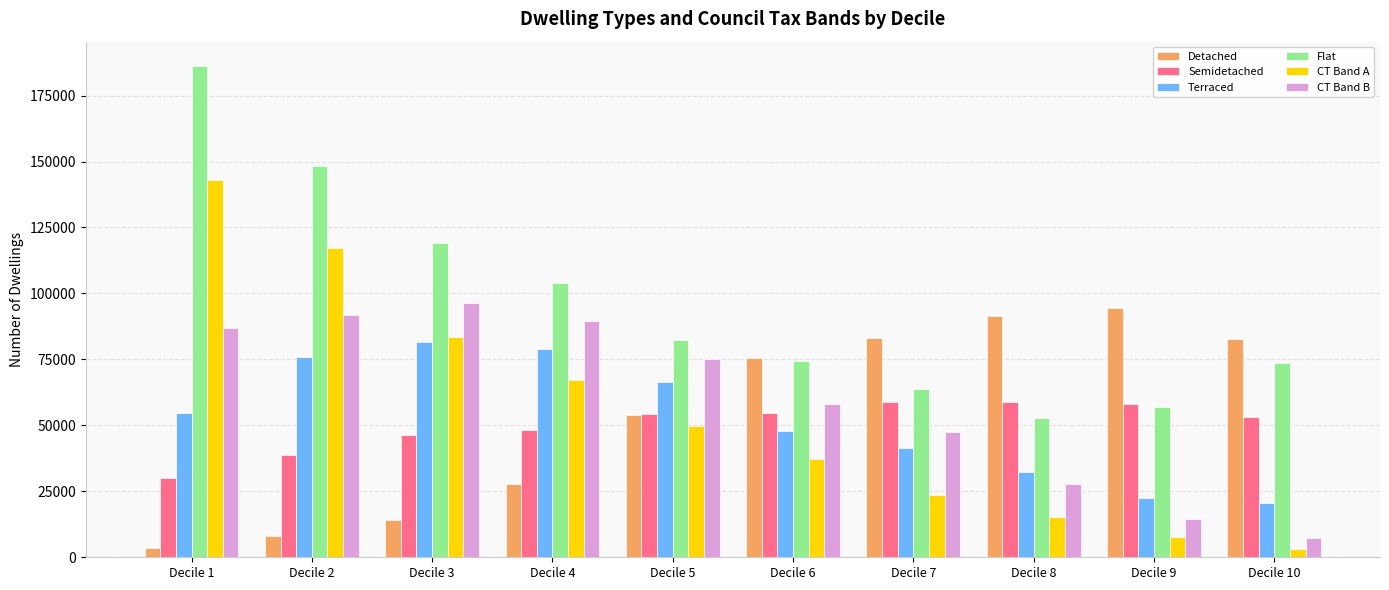

The value of Flat at Decile 10 is 73588. True or false?

True